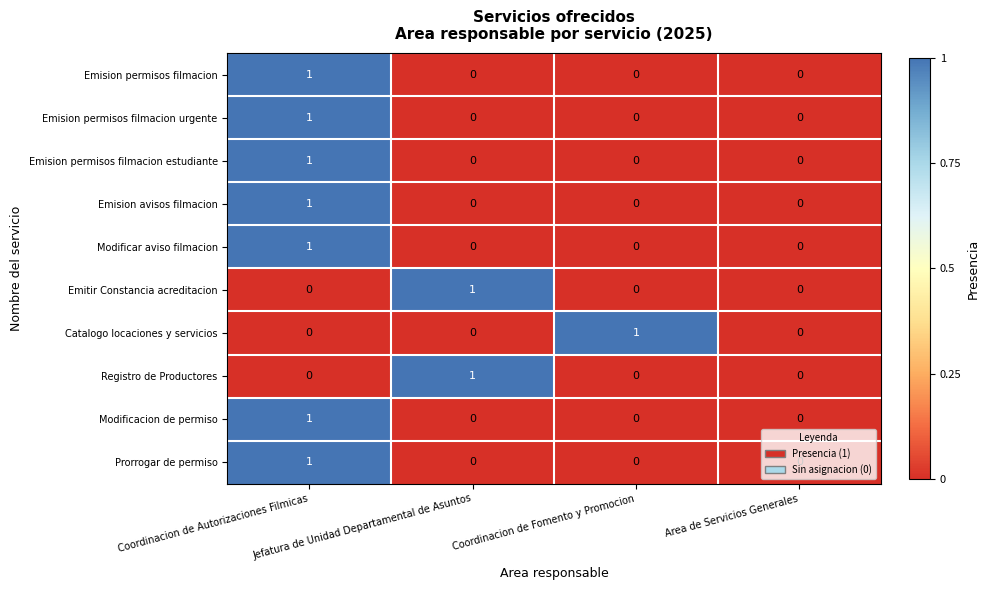

At which category is the sum across all series the highest?

Coordinacion de Autorizaciones Filmicas